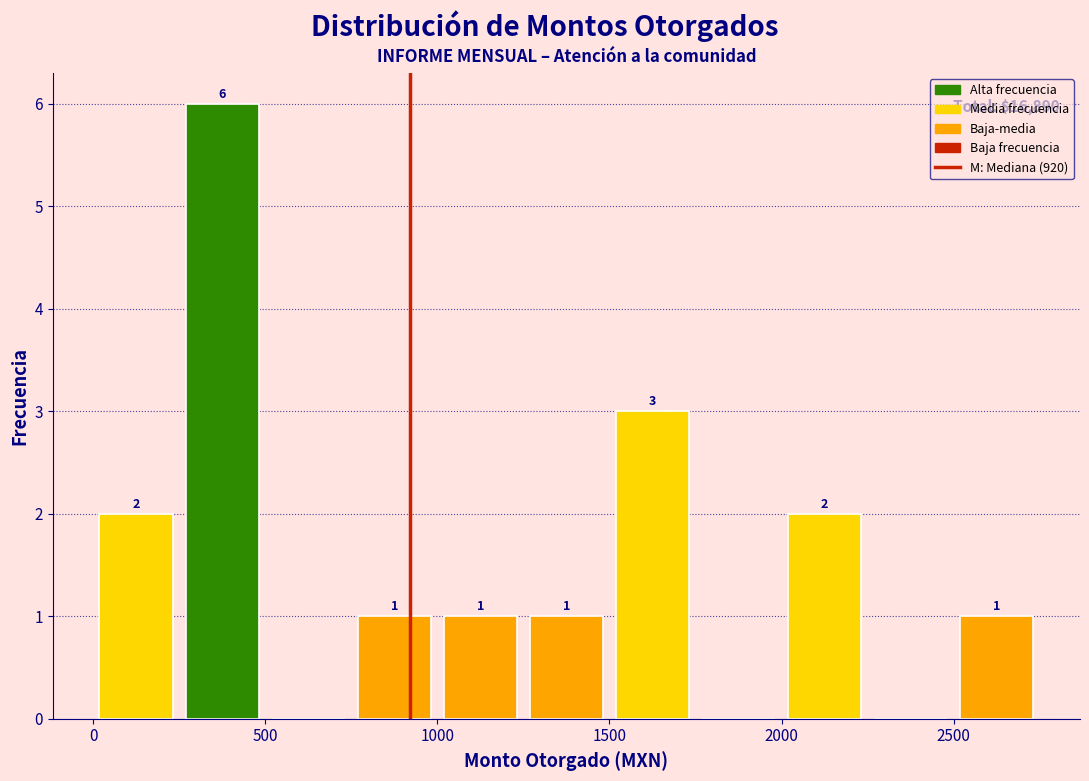

Over which range of the x-axis is the bar tallest?

250 to 500